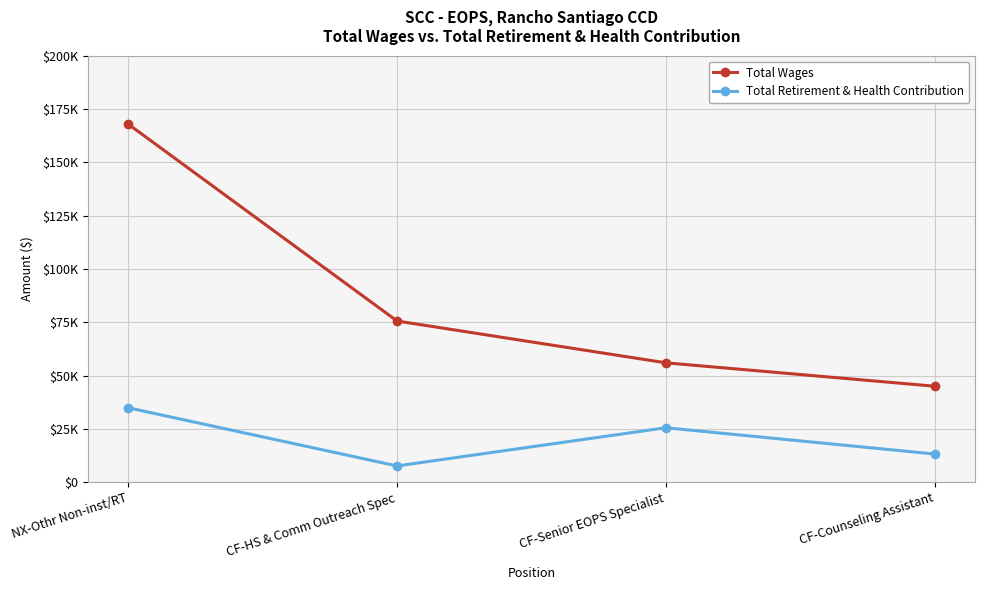

Rank the series at CF-Senior EOPS Specialist from highest to lowest value.

Total Wages, Total Retirement & Health Contribution